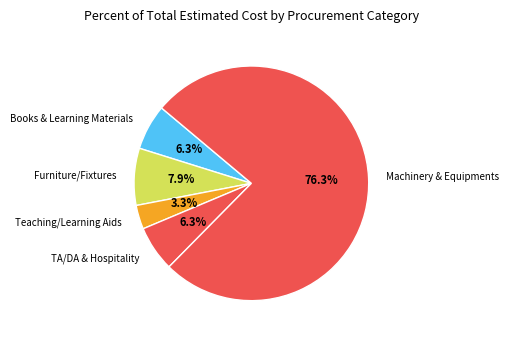

What percentage is NOT represented by Furniture/Fixtures?

92.1%